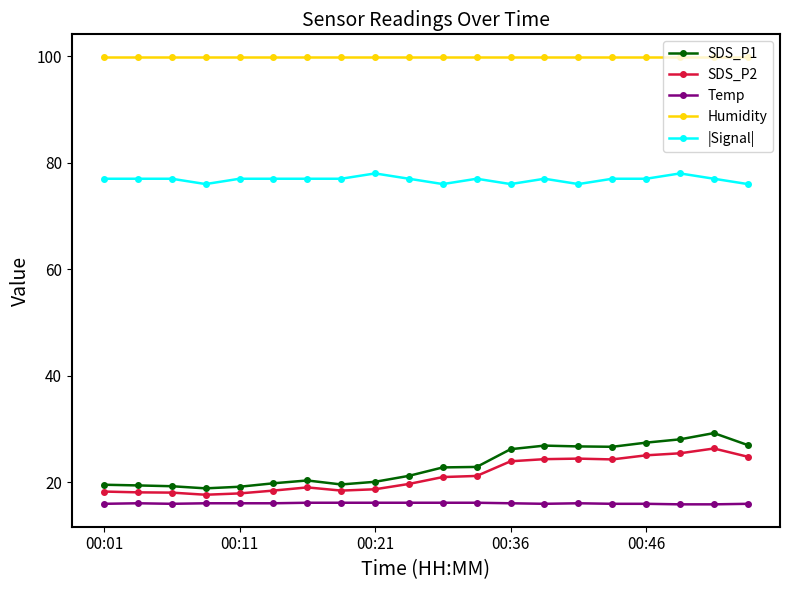

True or false: SDS_P1 and |Signal| intersect in this chart.

False